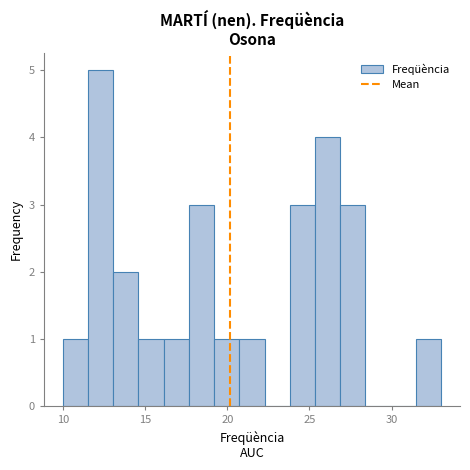

Around what value on the x-axis is the tallest bar? Give the approximate position of its centre, as read against the axis.

12.5